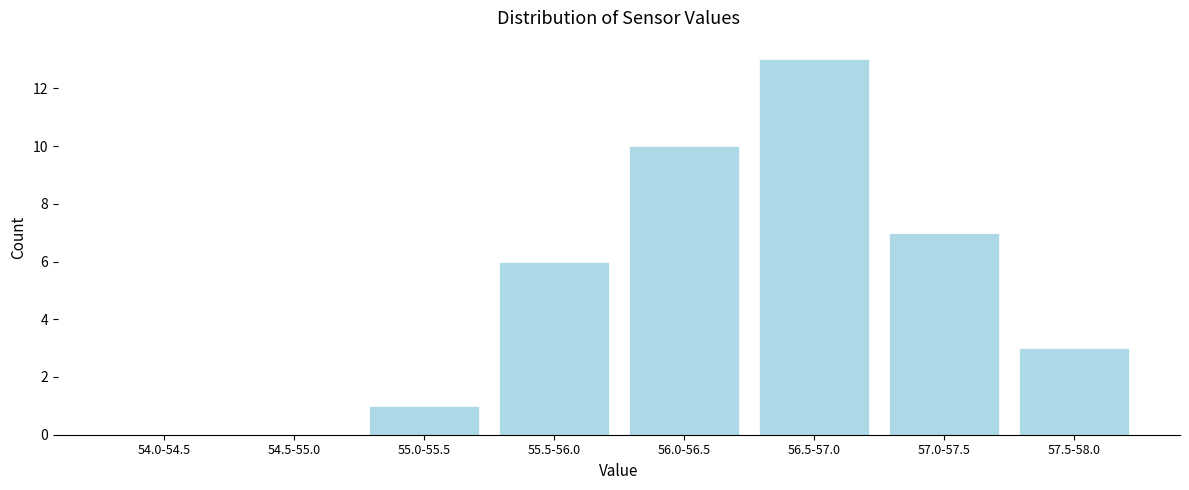

Reading left to right, list all the values displayed in this chart.

54.0-54.5=0	54.5-55.0=0	55.0-55.5=1	55.5-56.0=6	56.0-56.5=10	56.5-57.0=13	57.0-57.5=7	57.5-58.0=3